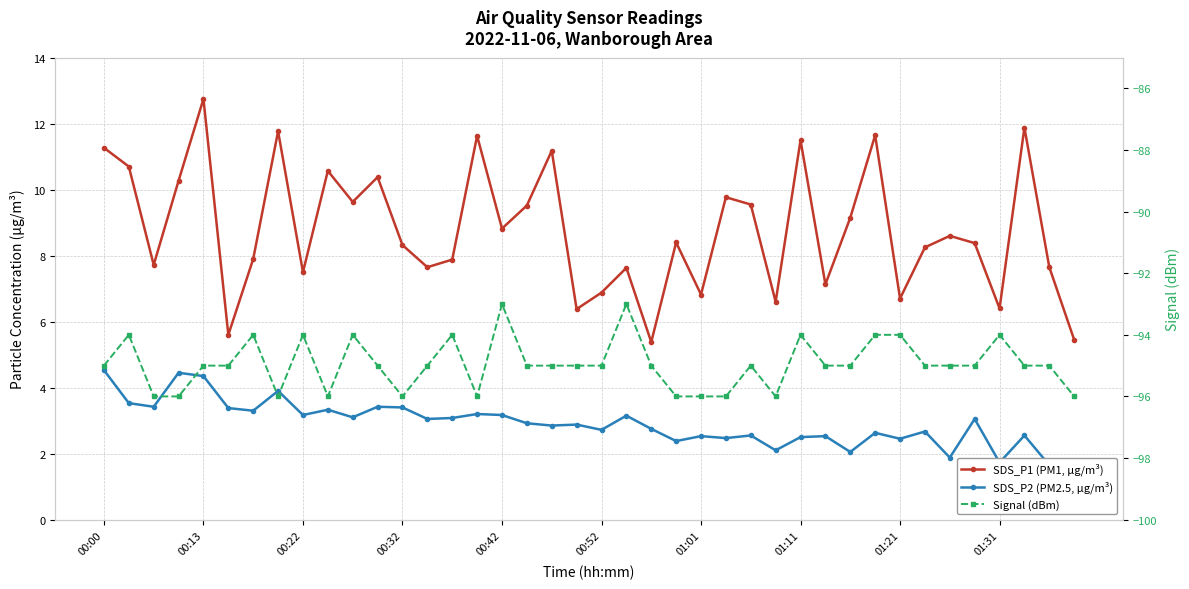

The SDS_P2 (PM2.5, µg/m³) series shows 5.0 at 00:52. True or false?

False